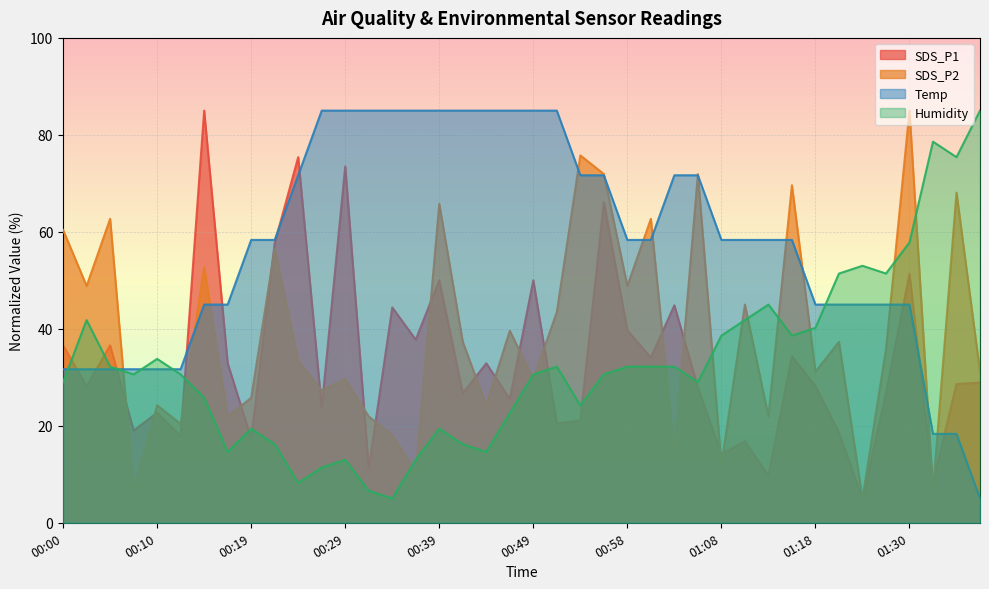

What is the spread (max minus min) of values at 01:27?

24.7